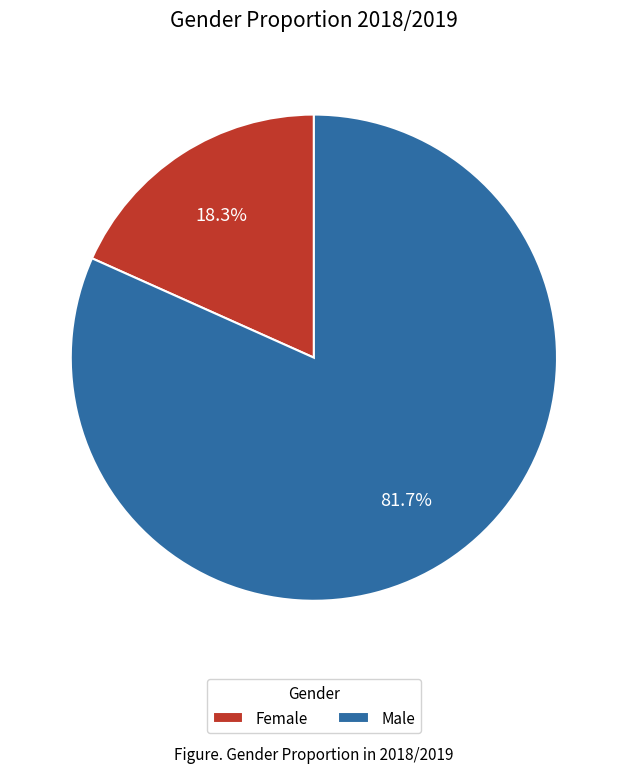

To the nearest percent, what percentage of the pie is Male?

82%